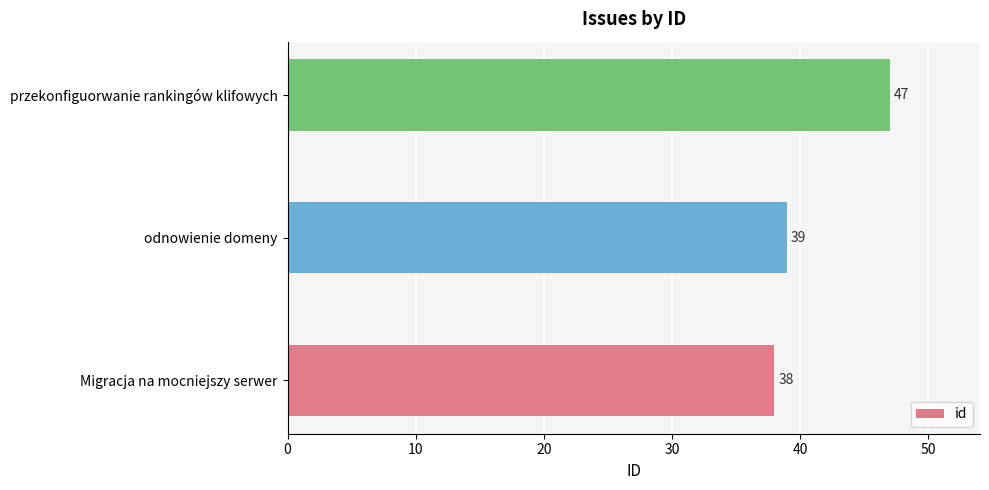

What is the difference between the maximum and minimum values?

9